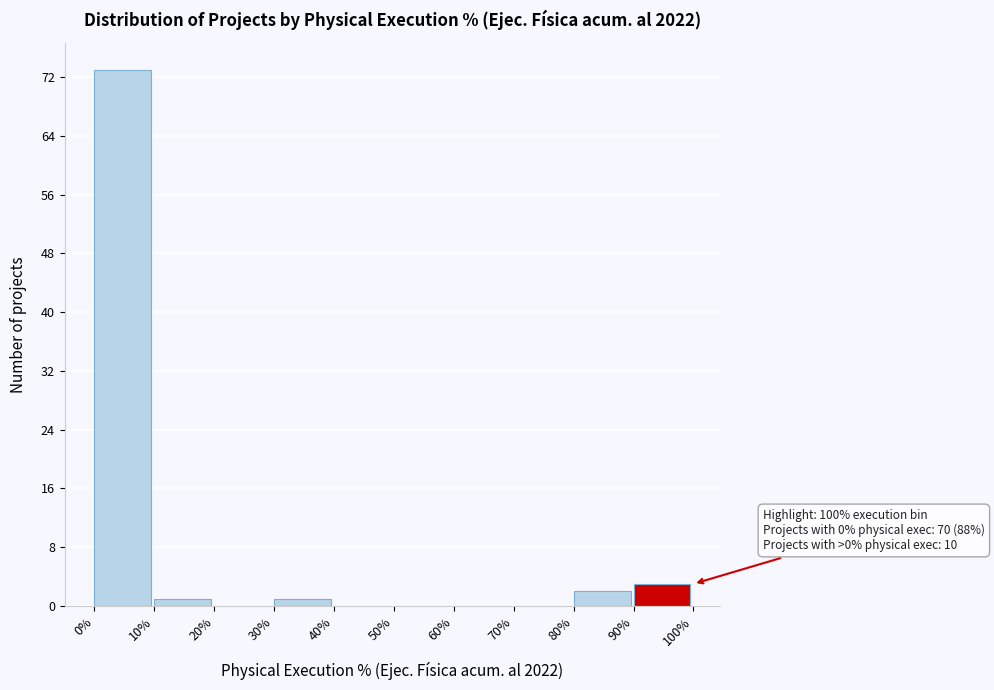

Which range on the x-axis has the tallest bar?

0% to 10%